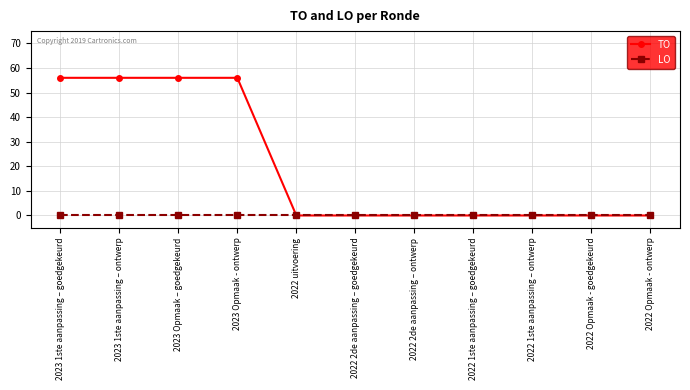

What is the greatest value displayed?

56